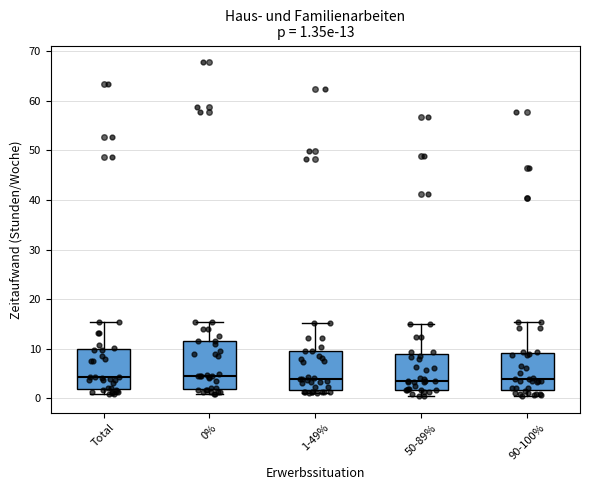

Which box is the tallest, from its lower edge to its upper edge?

0%